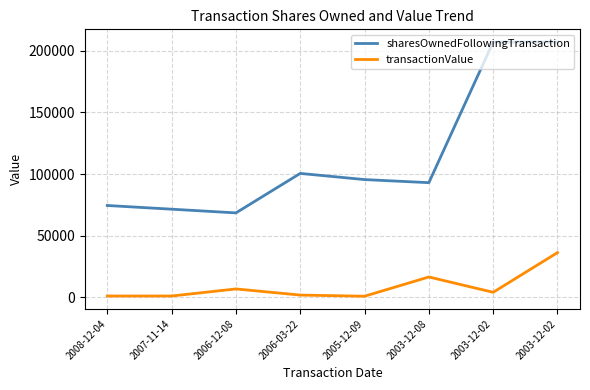

Does the chart have visible grid lines?

Yes